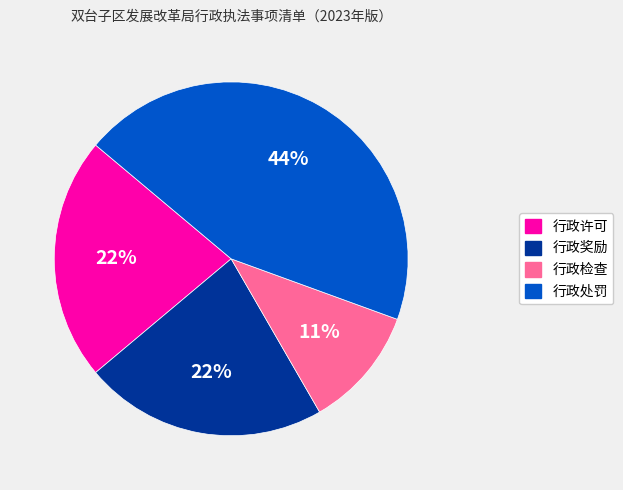

Is it true that 行政许可 is 32% of the pie?

False